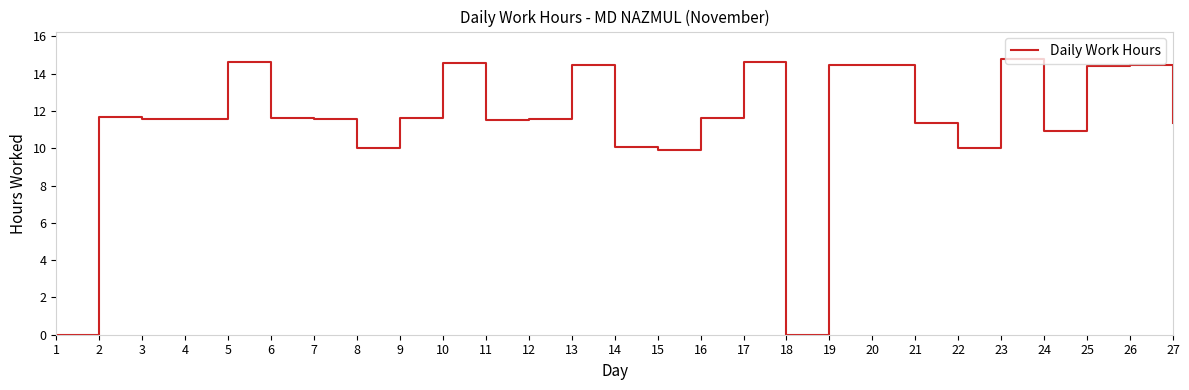

What is the maximum value shown in the chart?

14.8